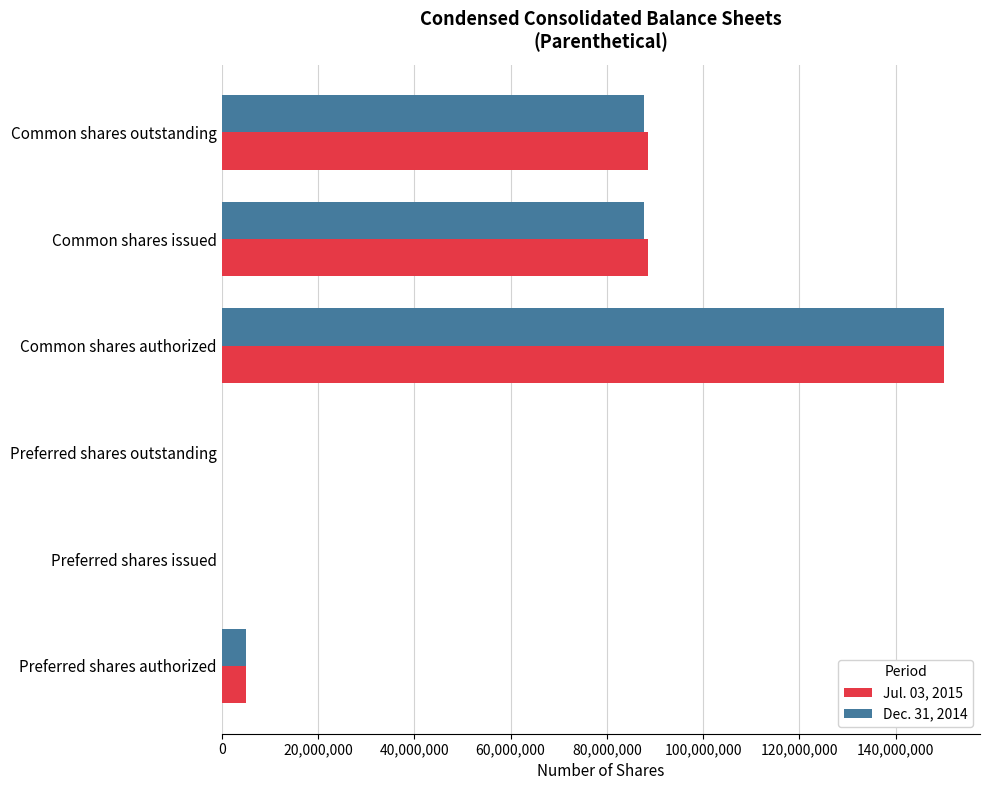

Is the value of Dec. 31, 2014 at Preferred shares issued greater than the value of Jul. 03, 2015 at Common shares authorized?

No